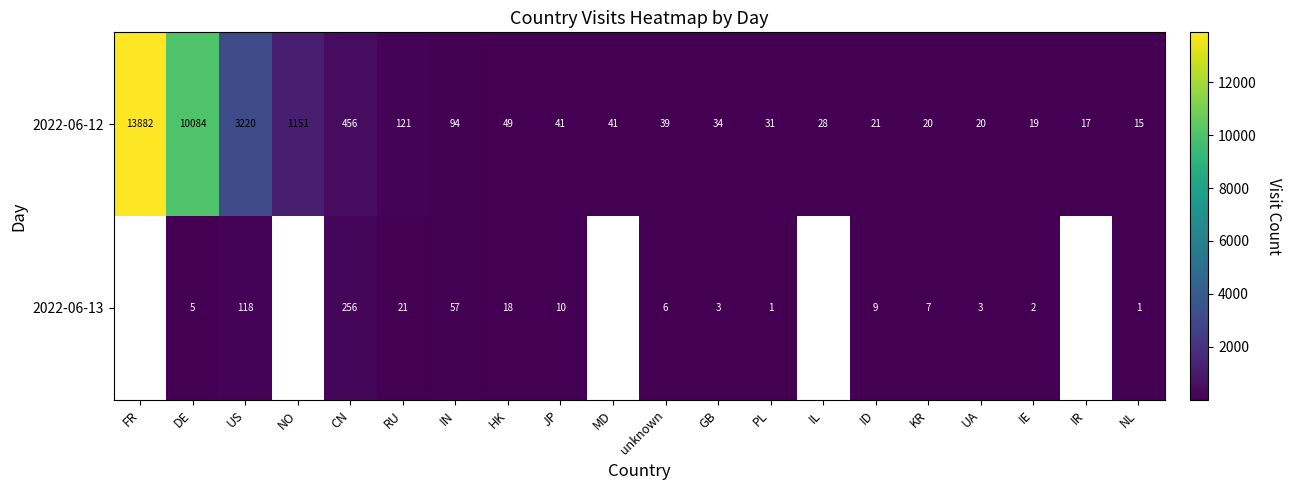

What is the average value of the 2022-06-12 series?

1469